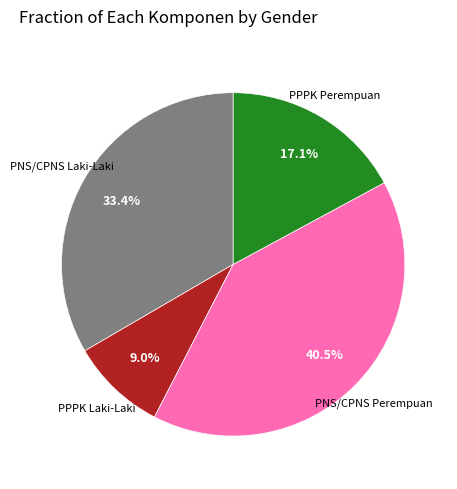

Is there any slice that represents more than half of the pie?

No